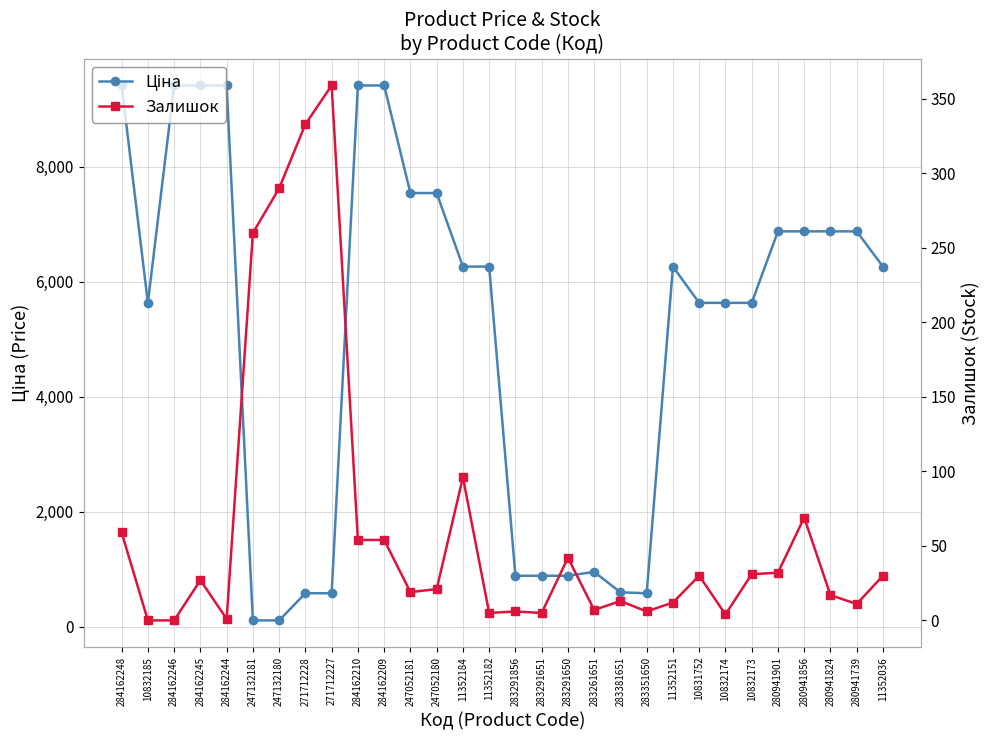

What are all the series names shown in the legend?

Ціна, Залишок